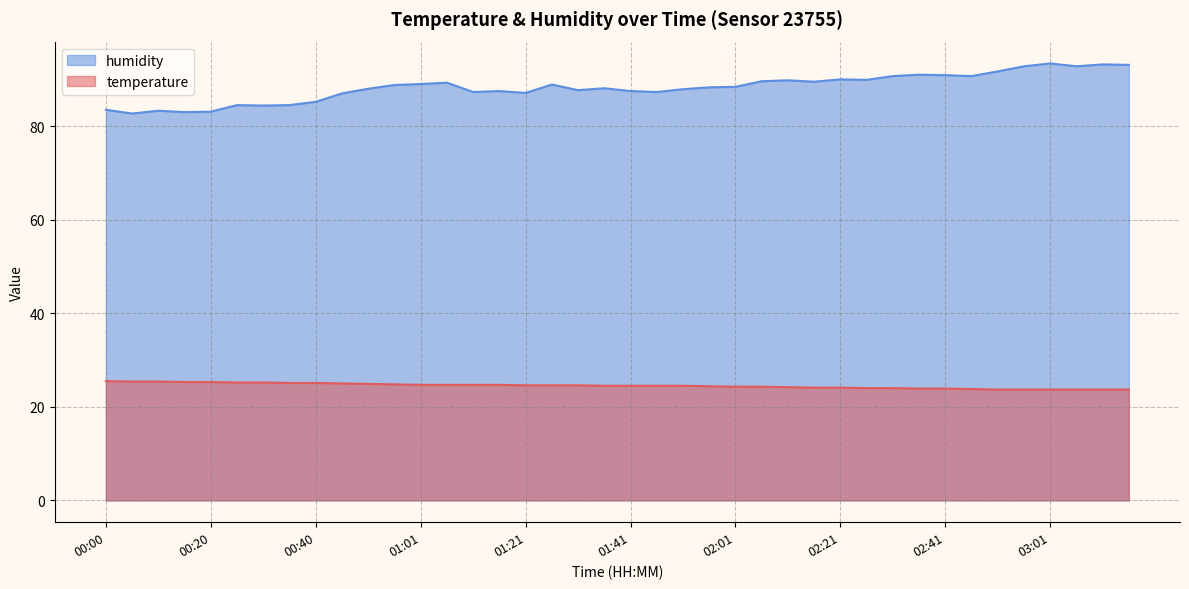

At which label does temperature reach its peak?

00:00